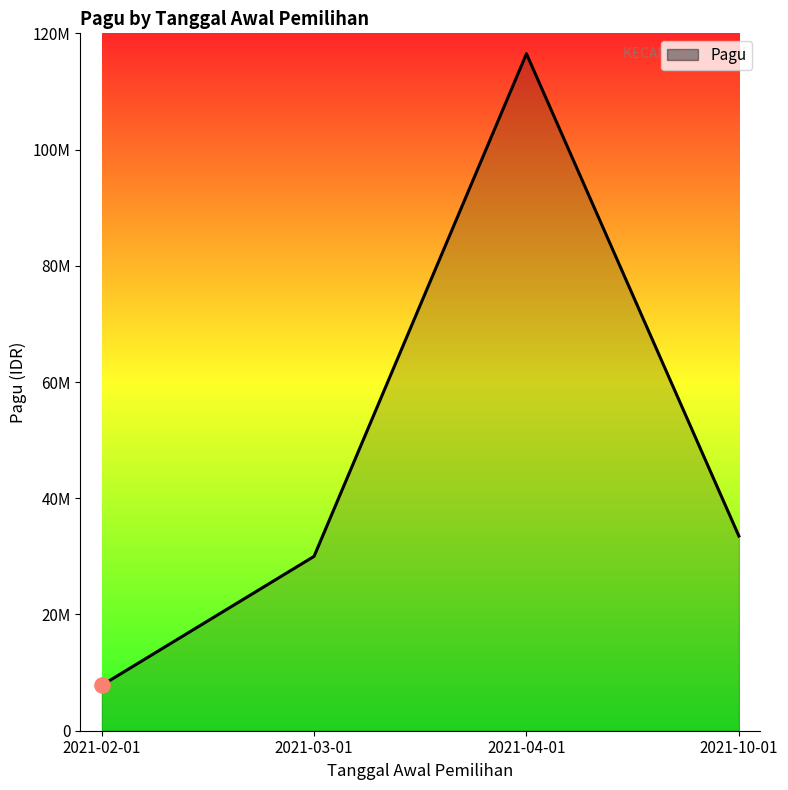

What is the change in value from 2021-03-01 to 2021-04-01?

+86488000